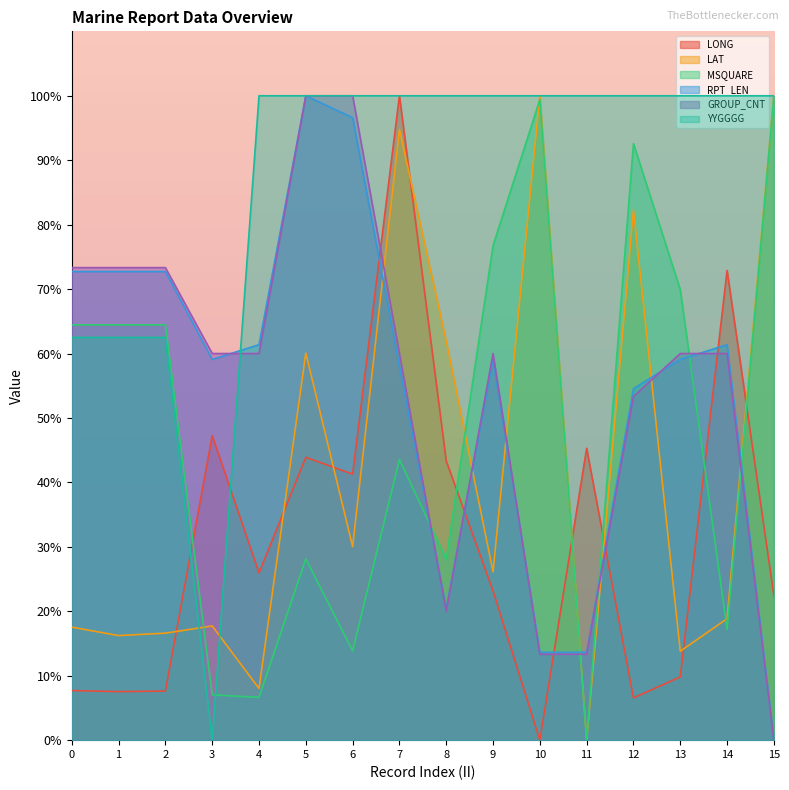

What is the greatest value displayed?

100.0